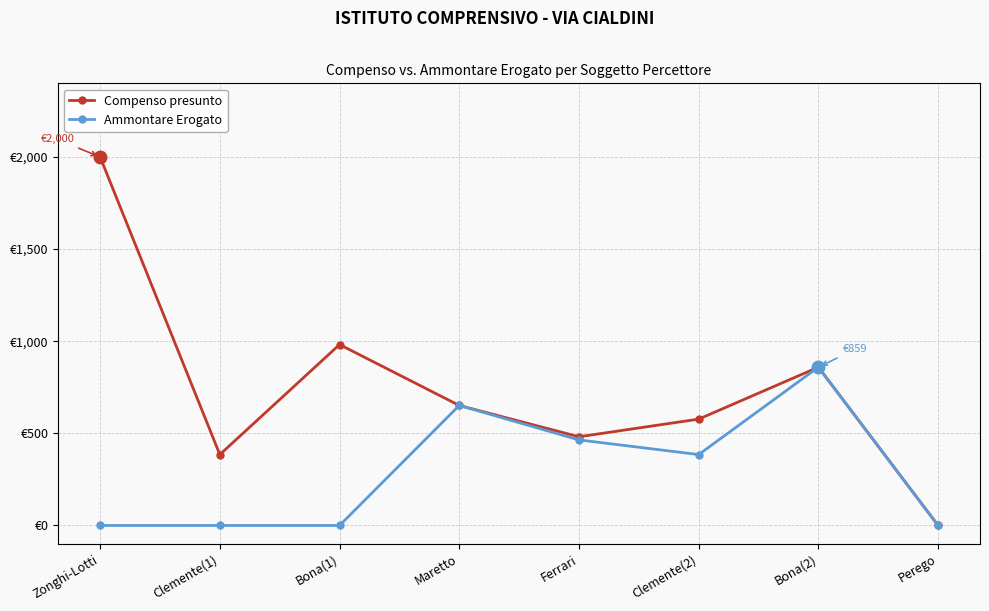

Does the chart have visible grid lines?

Yes